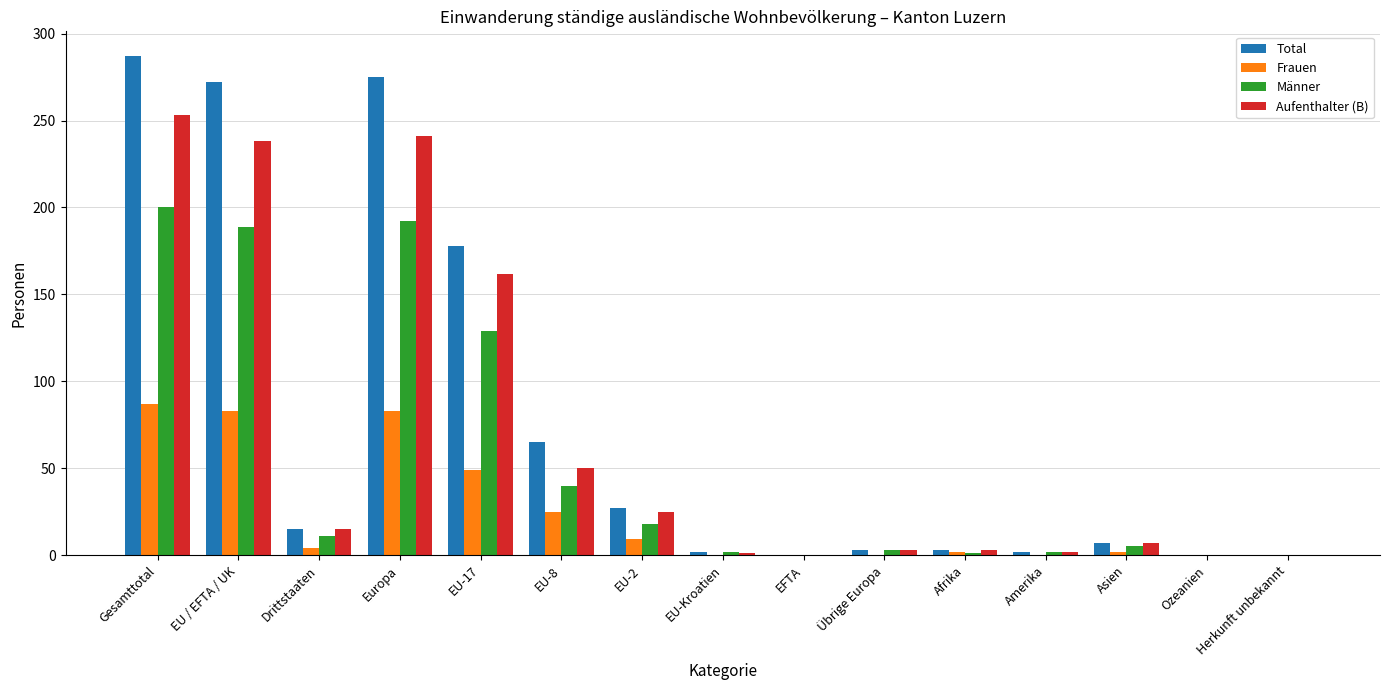

Which series has the largest range (max minus min)?

Total